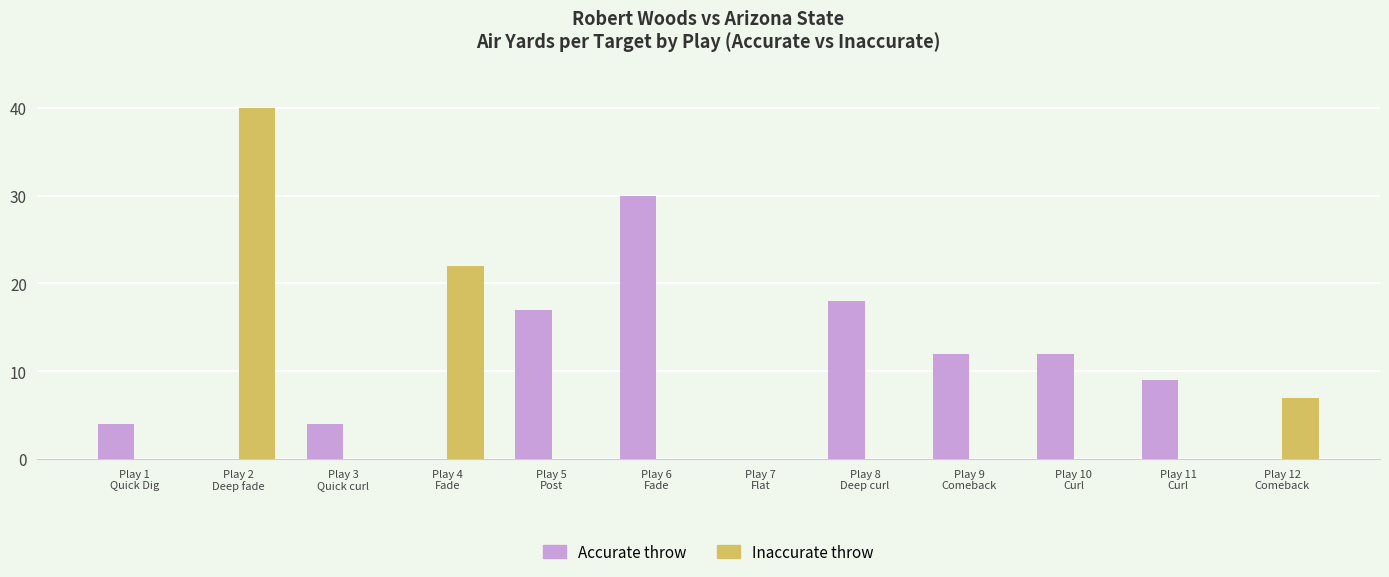

Reading left to right, extract all data points from this chart.

Accurate: Play 1
Quick Dig=4	Play 2
Deep fade=0	Play 3
Quick curl=4	Play 4
Fade=0	Play 5
Post=17	Play 6
Fade=30	Play 7
Flat=0	Play 8
Deep curl=18	Play 9
Comeback=12	Play 10
Curl=12	Play 11
Curl=9	Play 12
Comeback=0
Inaccurate: Play 1
Quick Dig=0	Play 2
Deep fade=40	Play 3
Quick curl=0	Play 4
Fade=22	Play 5
Post=0	Play 6
Fade=0	Play 7
Flat=0	Play 8
Deep curl=0	Play 9
Comeback=0	Play 10
Curl=0	Play 11
Curl=0	Play 12
Comeback=7